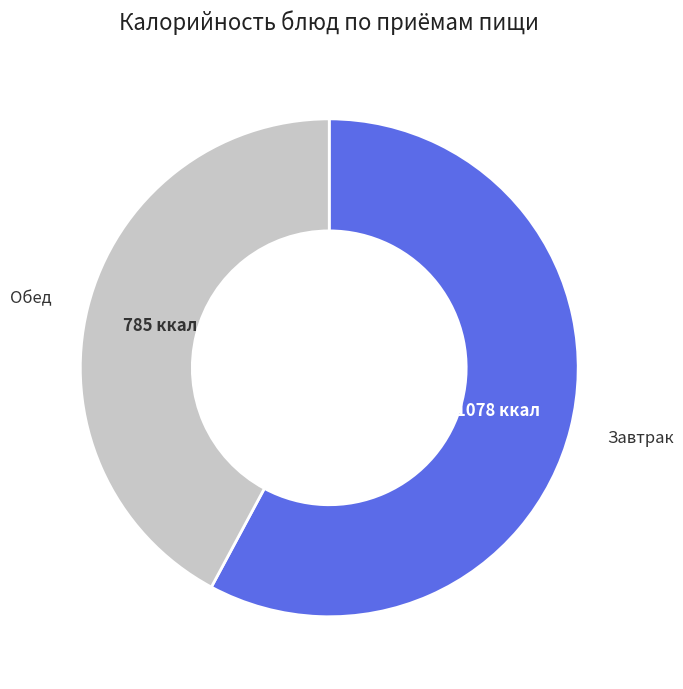

Does any single category account for the majority?

Yes